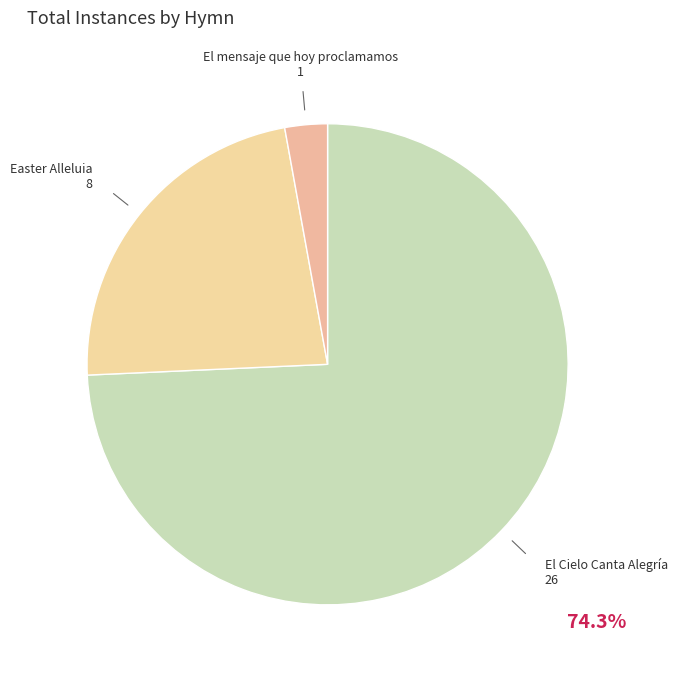

Rank the categories by value from lowest to highest.

El mensaje que hoy proclamamos, Easter Alleluia, El Cielo Canta Alegría